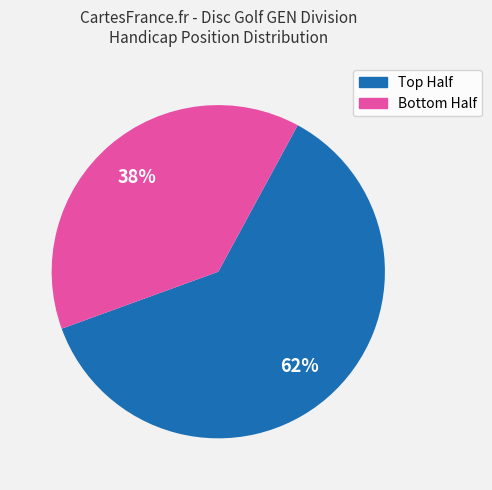

How many segments does this pie chart have?

2